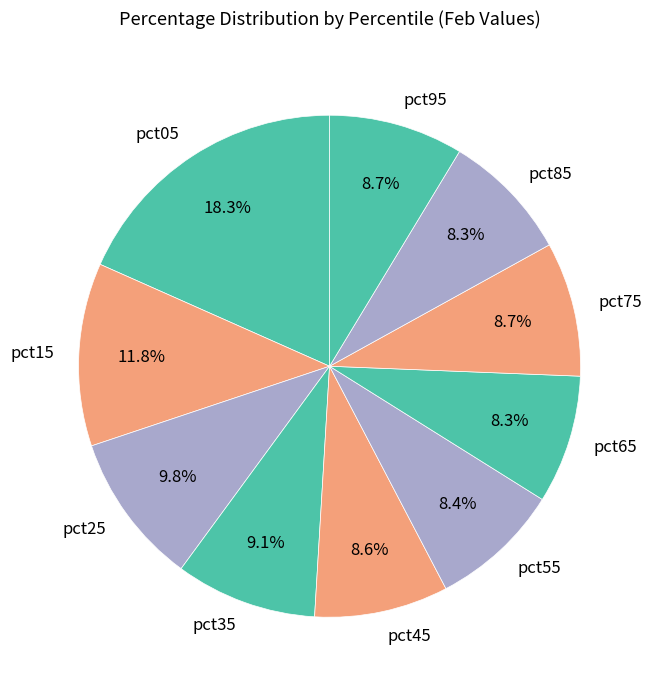

To the nearest percent, what percentage of the pie is pct15?

12%